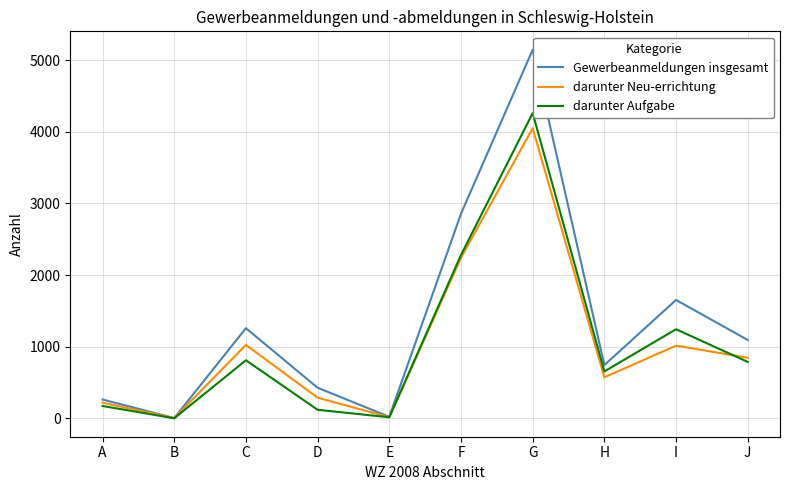

Which category has the highest value across all series?

G